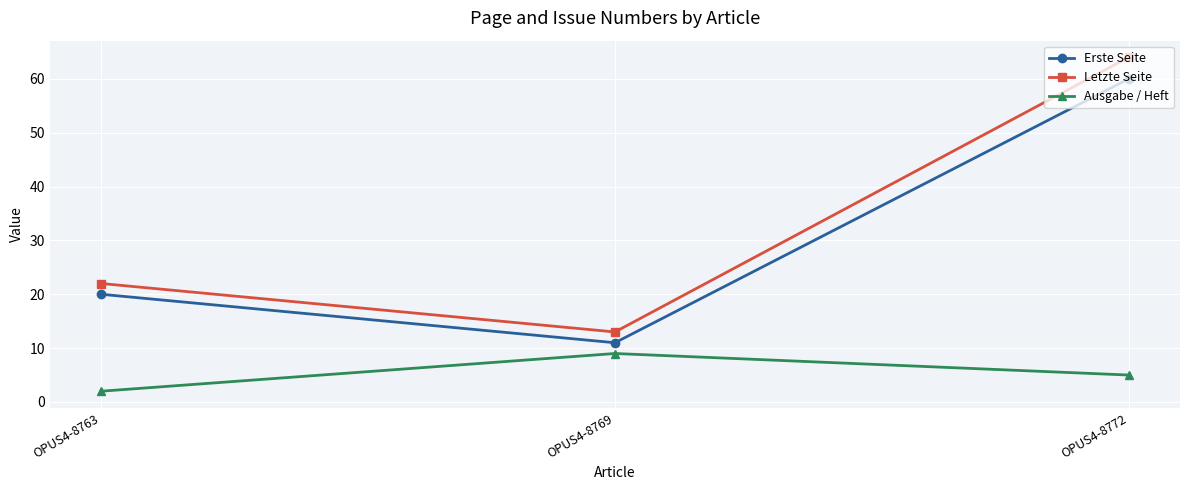

How many Letzte Seite values are between 13 and 64?

3